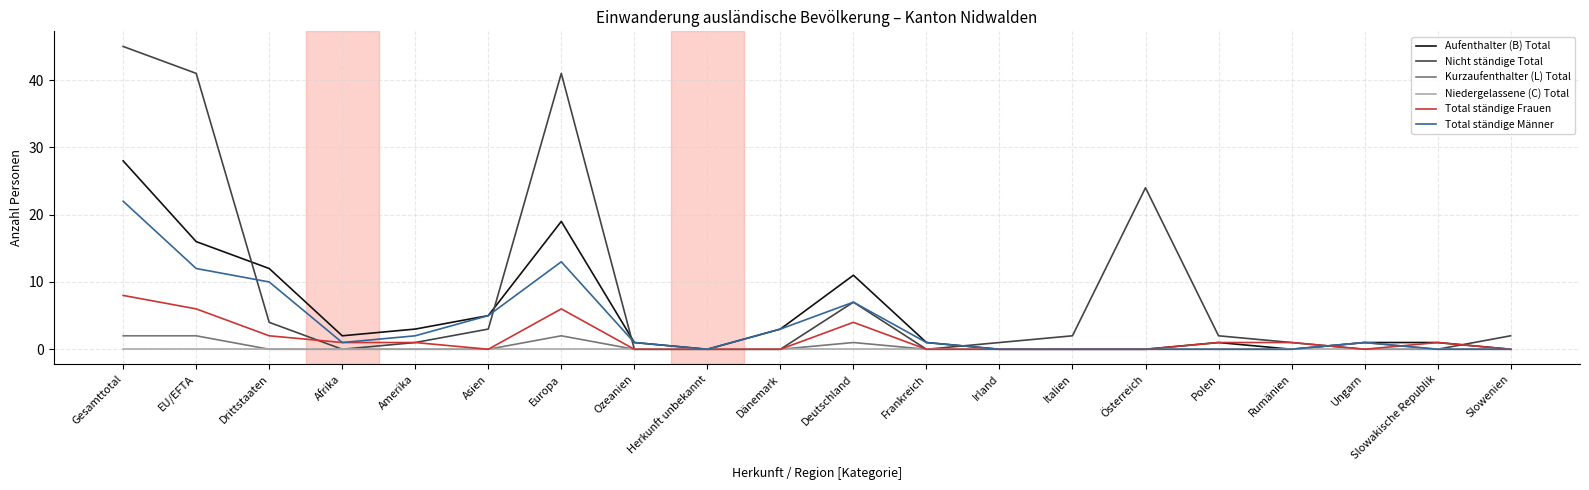

What is the difference between the highest and lowest values at Amerika?

3